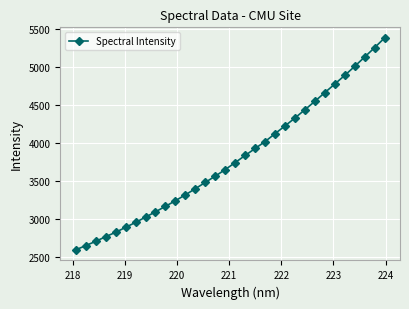

What is the value of the 20th point from the left?

4024.3